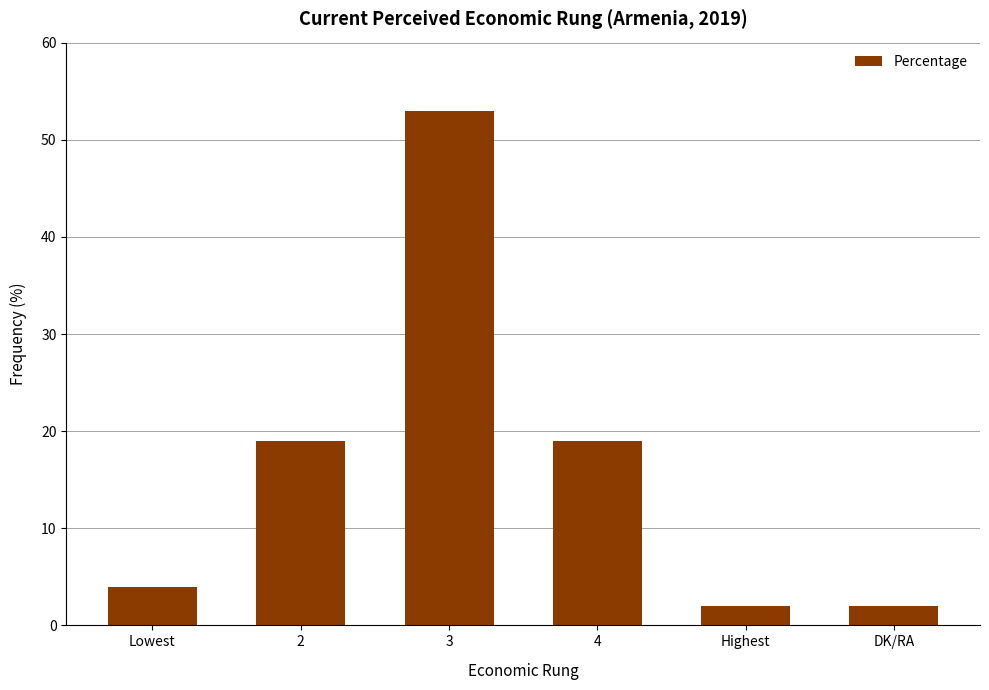

How many values are below 19?

3